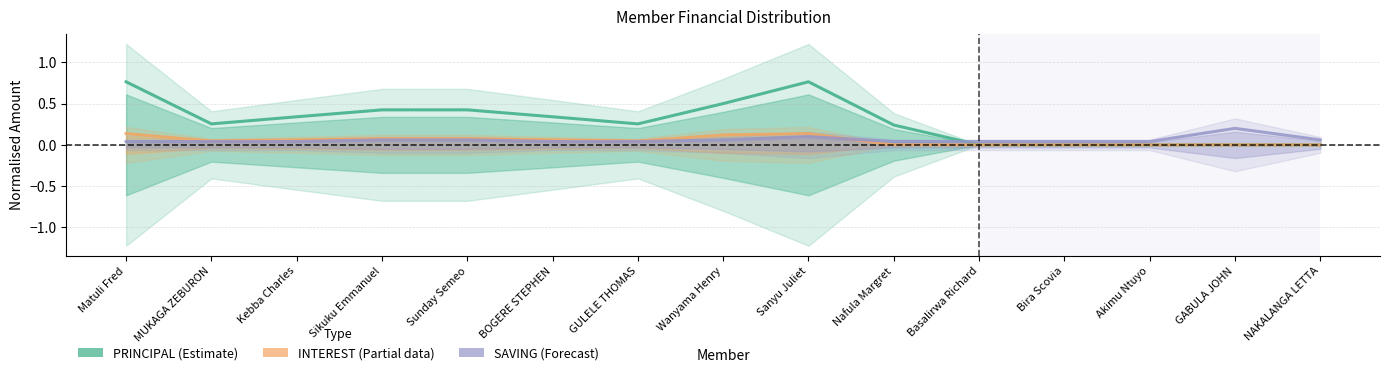

What is the maximum value shown in the chart?

0.8